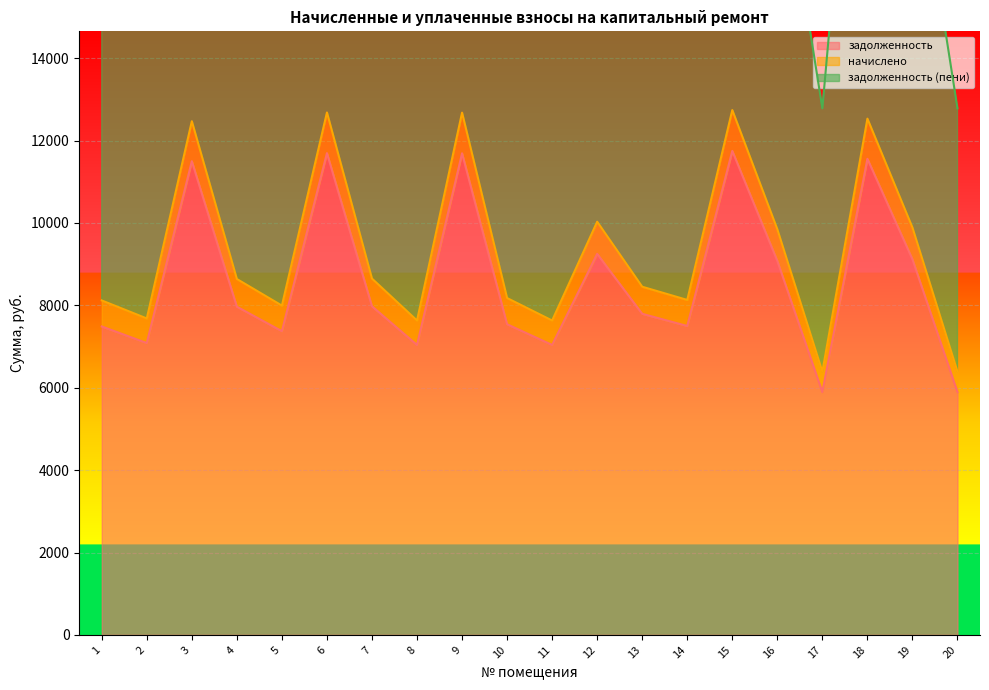

What is the difference between the maximum and second lowest values in the задолженность series?

5856.0